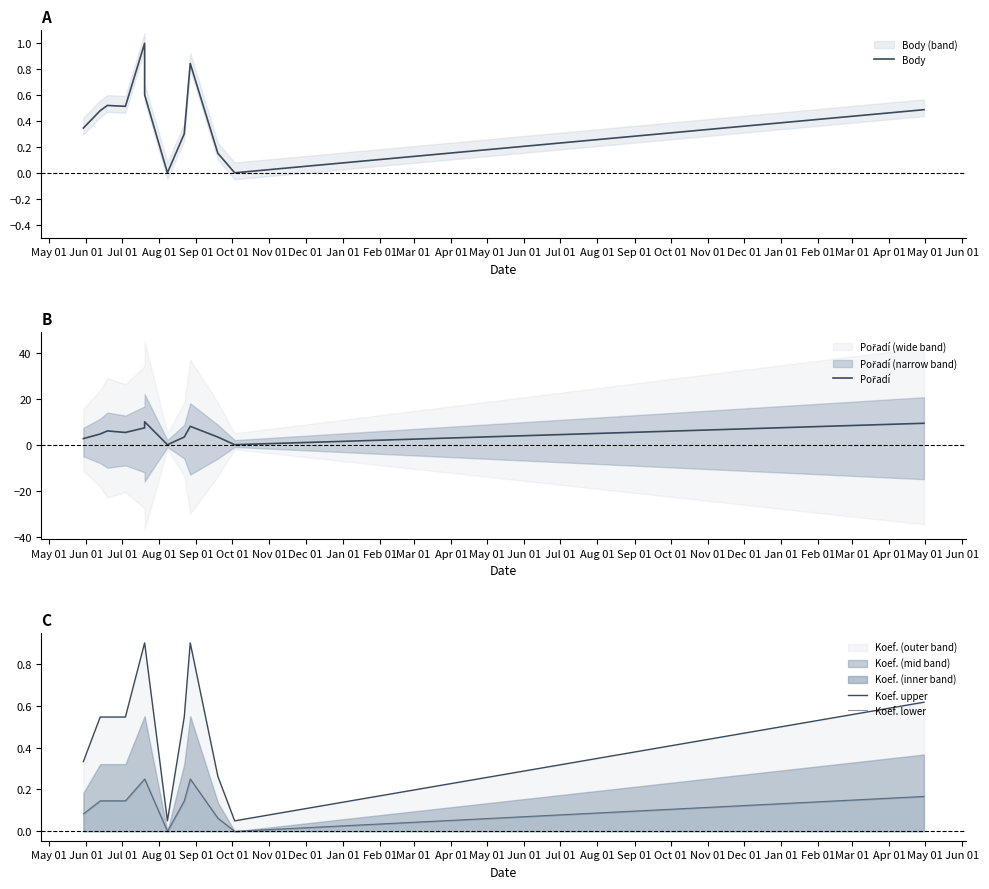

The Body series shows 0.7 at Apr 01. True or false?

False